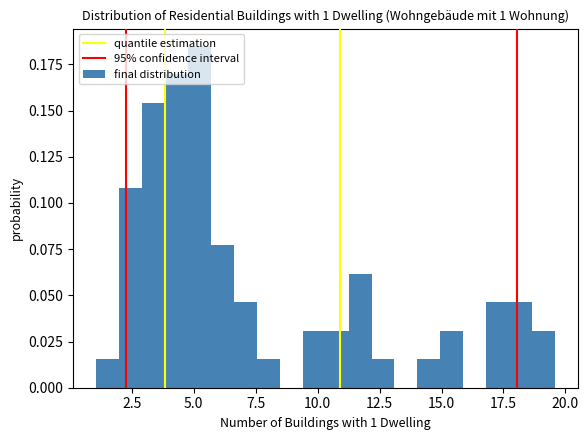

Around what value on the x-axis is the tallest bar? Give the approximate position of its centre, as read against the axis.

5.0